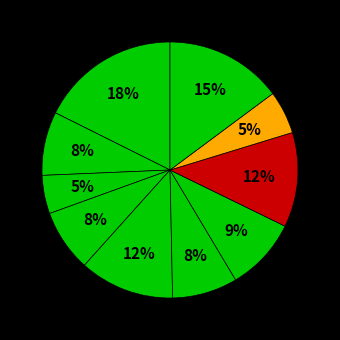

Does any single category account for the majority?

No